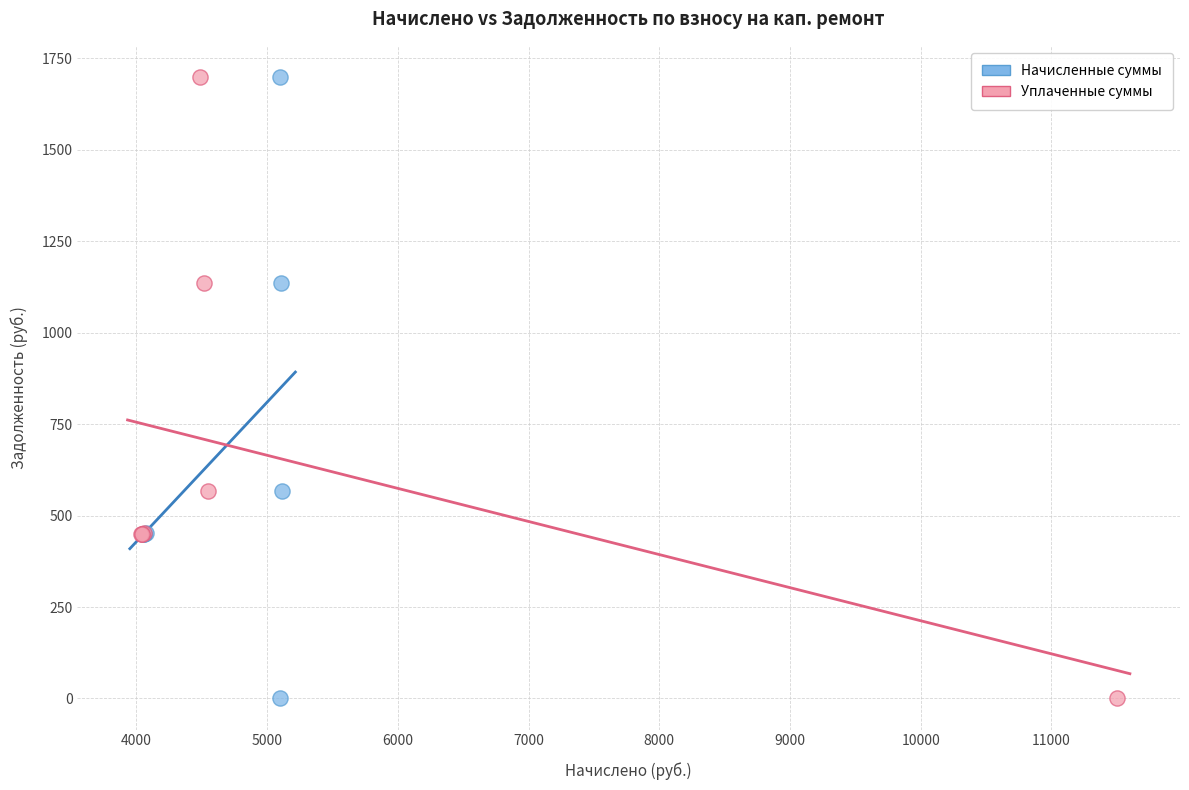

What are all the series names shown in the legend?

Начисленные суммы, Уплаченные суммы